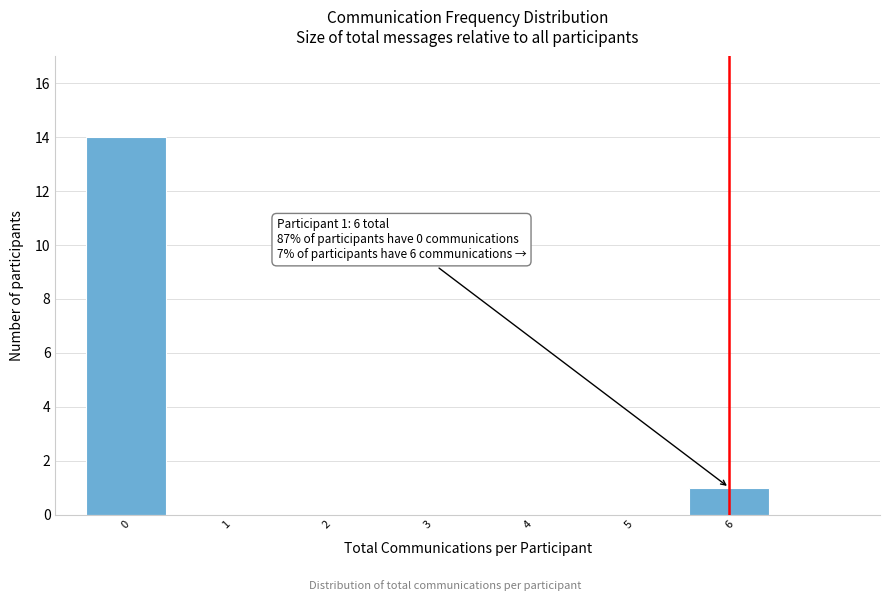

Reading right to left, what are all the values shown in this chart?

6=1	5=0	4=0	3=0	2=0	1=0	0=14